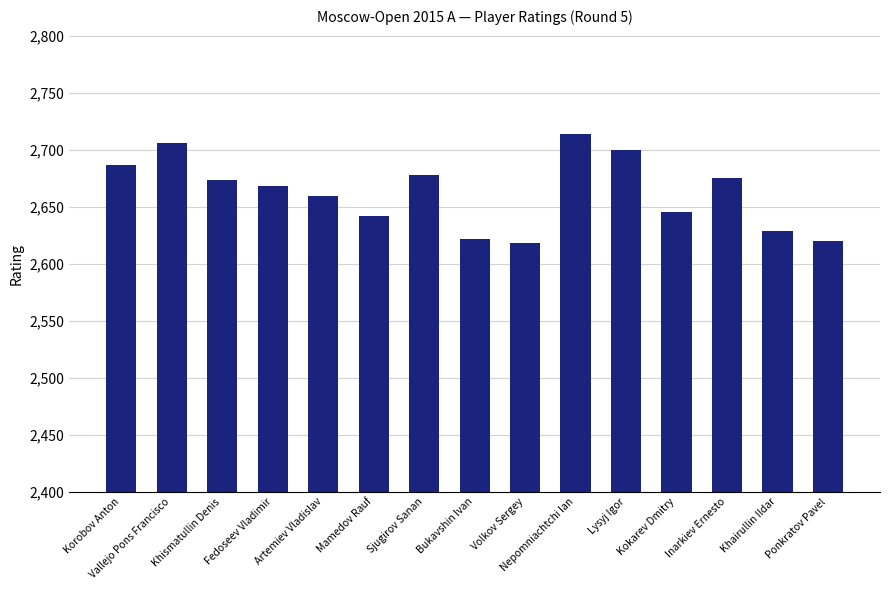

What is the ratio of the value at Volkov Sergey to the value at Khismatullin Denis?

1.0